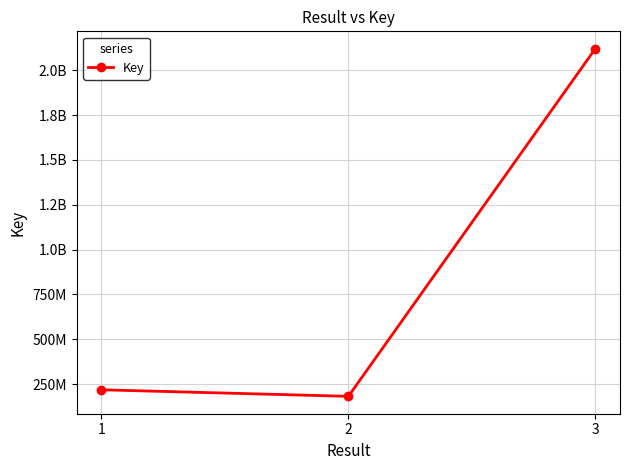

Does the chart have visible grid lines?

Yes